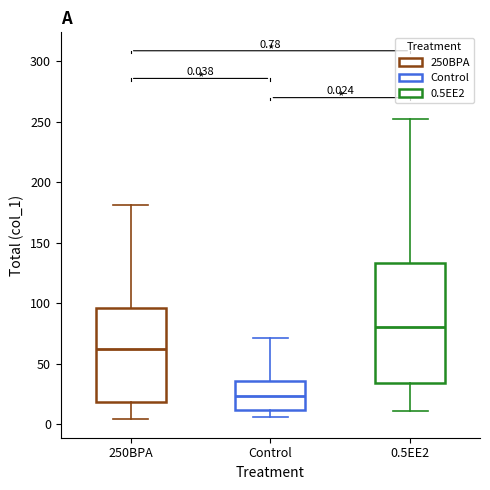

Which box's median line is the lowest?

Control